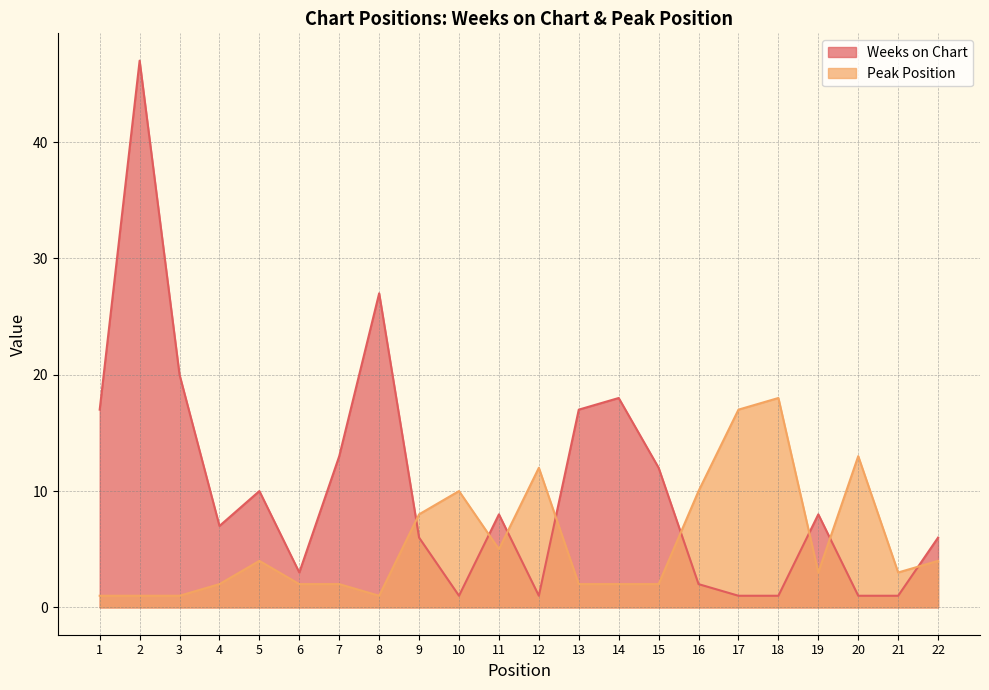

The Peak Position series shows 2 at 22. True or false?

False